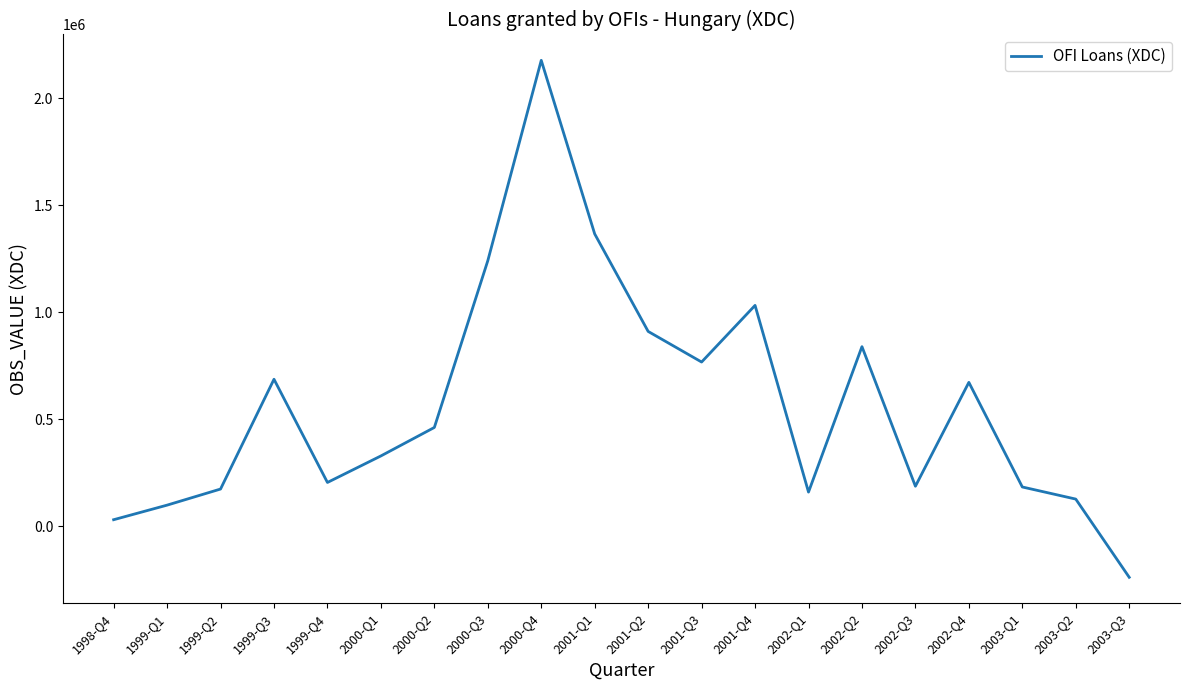

Approximately how many times larger is the value at 2001-Q4 compared to 2000-Q3?

0.8